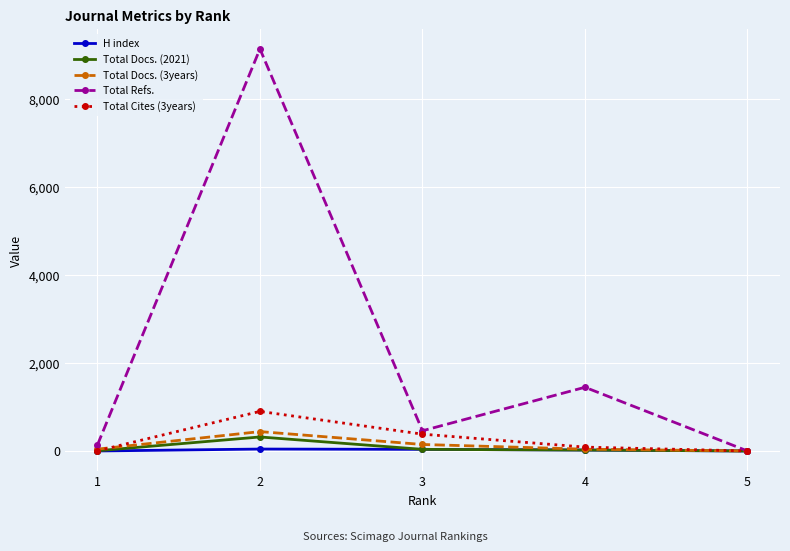

What are all the series names shown in the legend?

H index, Total Docs. (2021), Total Docs. (3years), Total Refs., Total Cites (3years)